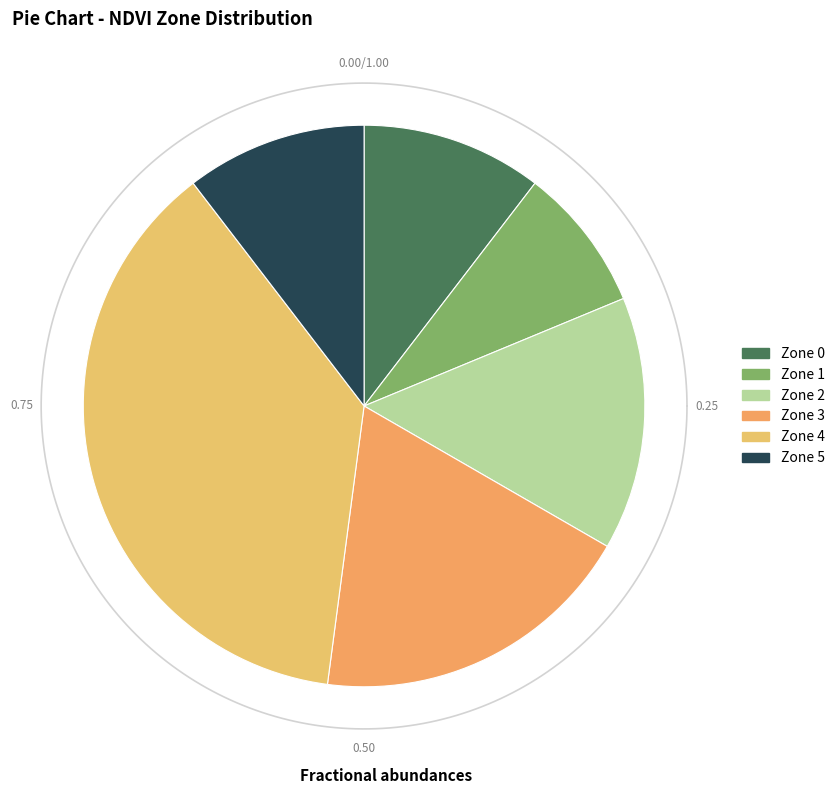

How many slices are in this pie chart?

6